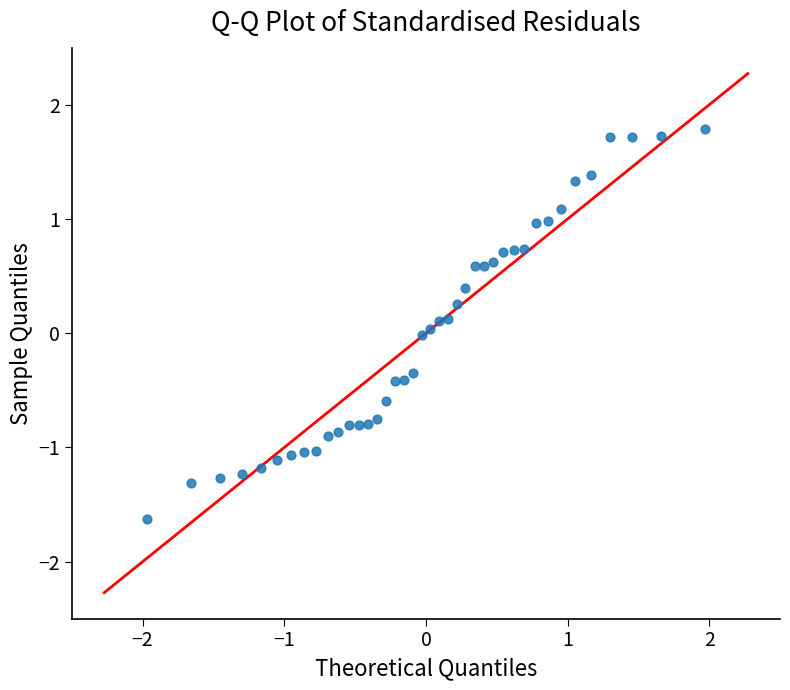

What is the range of X values (max minus min)?

3.9